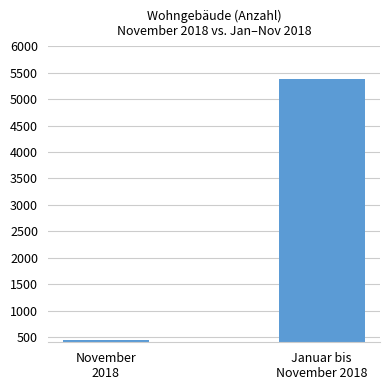

What value does the data have at Januar bis
November 2018, to the nearest 50?

5400